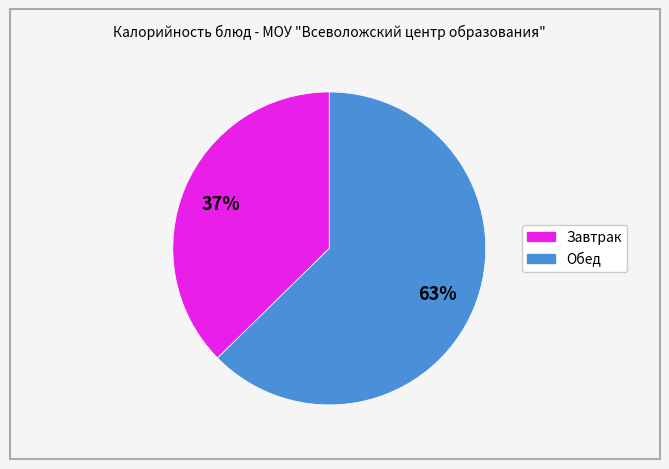

To the nearest percent, what is the average slice percentage?

50%